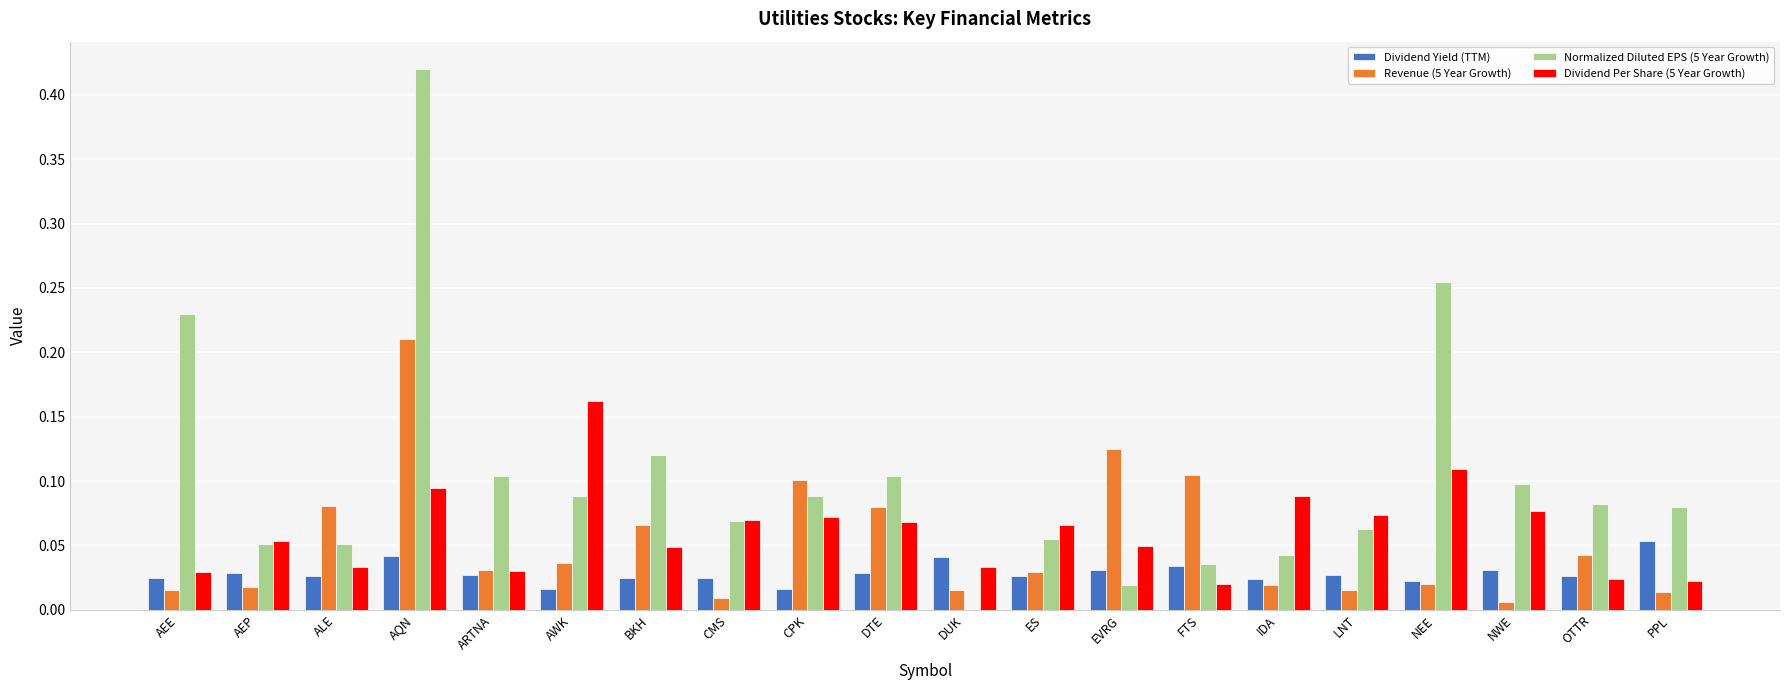

Which category has the highest value in the Dividend Yield (TTM) series?

PPL